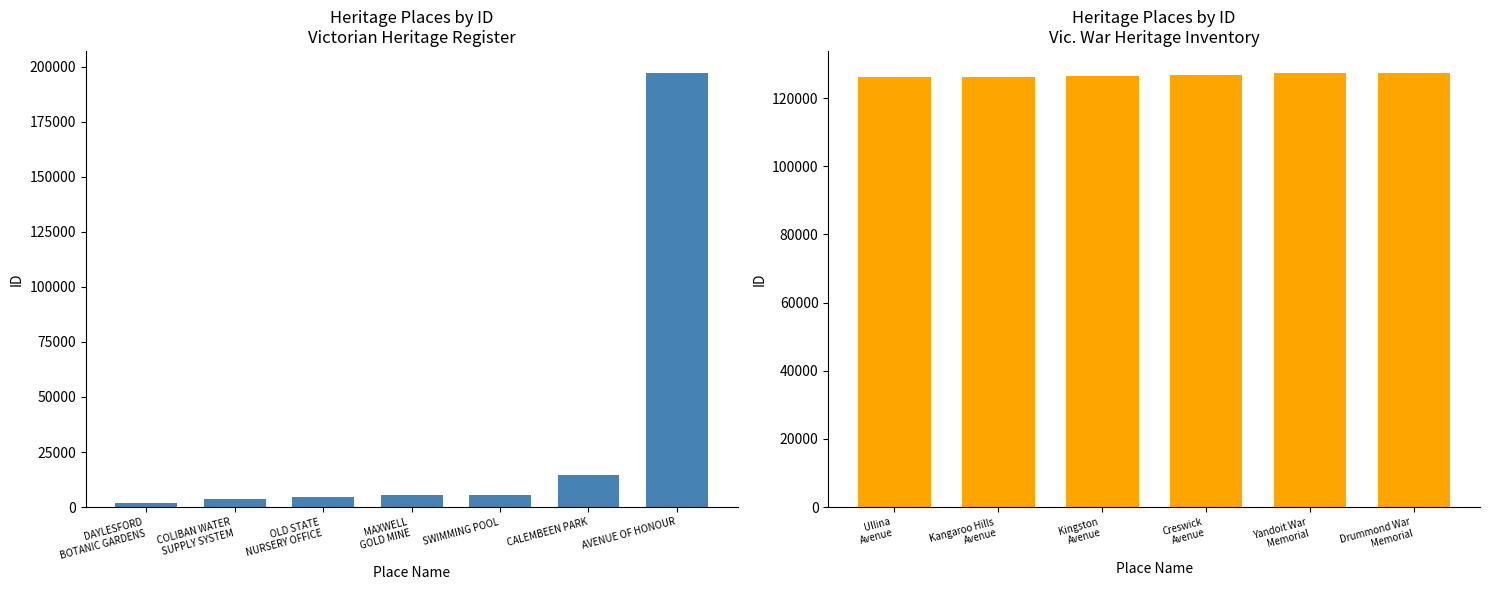

Approximately how many times larger is the value at OLD STATE NURSERY OFFICE compared to CALEMBEEN PARK?

0.3